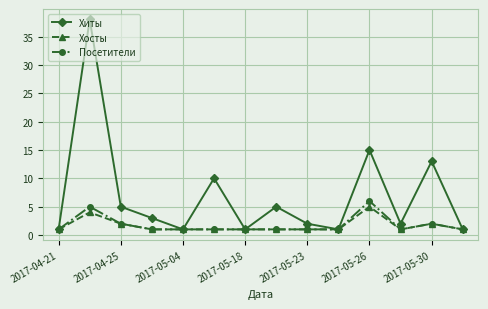

What is the minimum value shown in the chart?

1